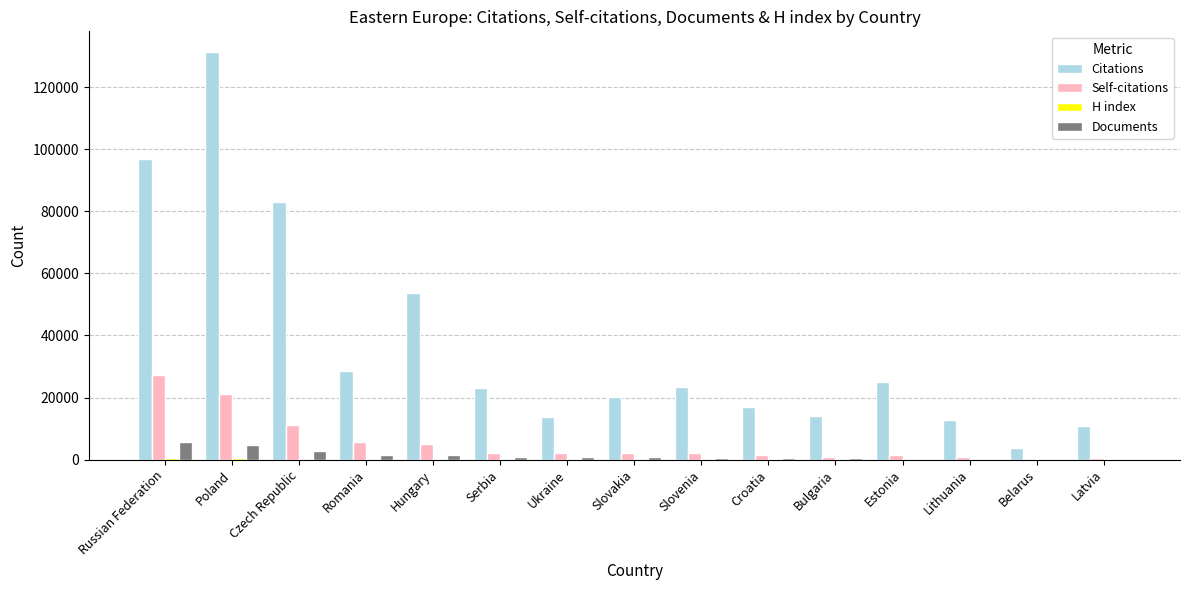

What is the greatest value displayed?

131407